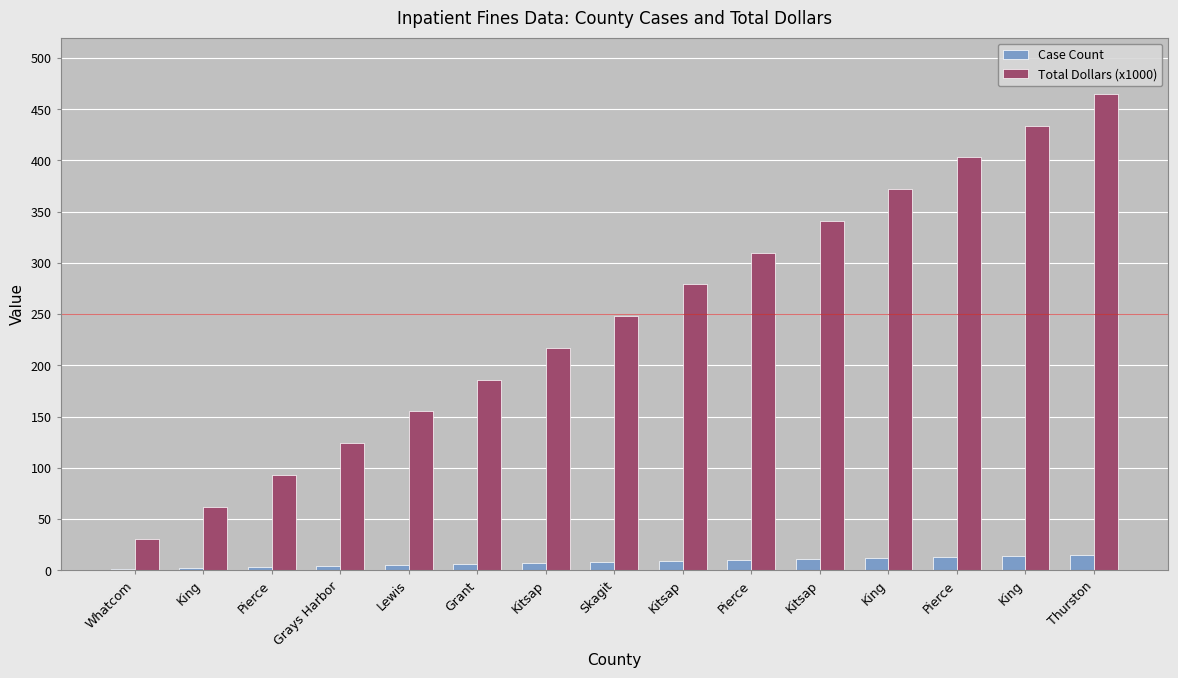

Which series has the widest spread of values?

Total Dollars (x1000)